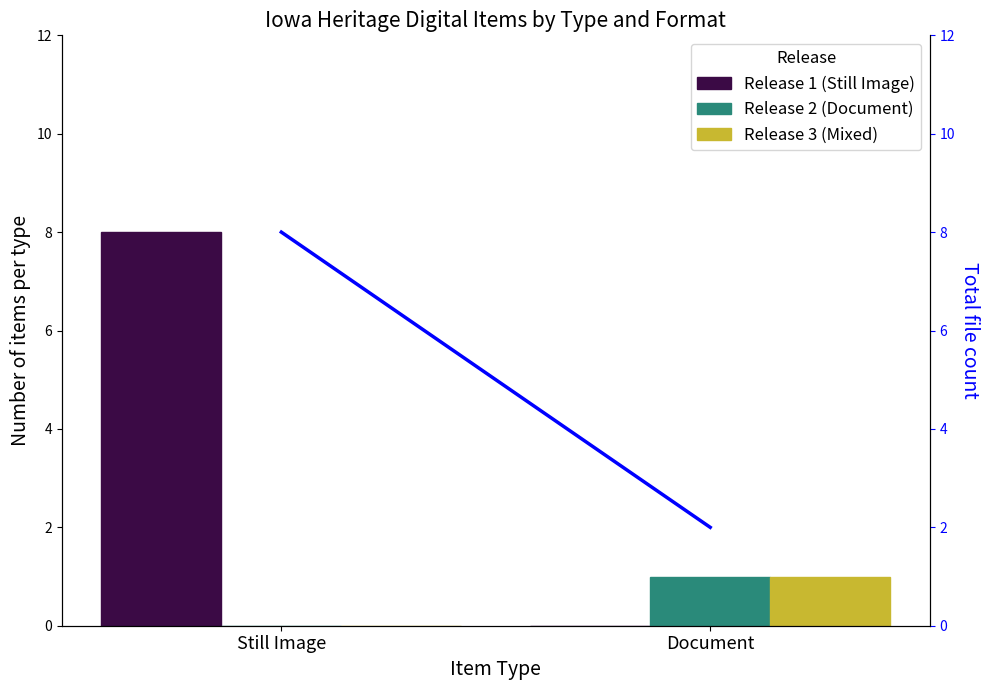

Reading left to right, transcribe all the data shown in this chart.

Release 1 (Still Image): Still Image=8	Document=0
Release 2 (Document): Still Image=0	Document=1
Release 3 (Mixed): Still Image=0	Document=1
Total files (line): Still Image=8	Document=2